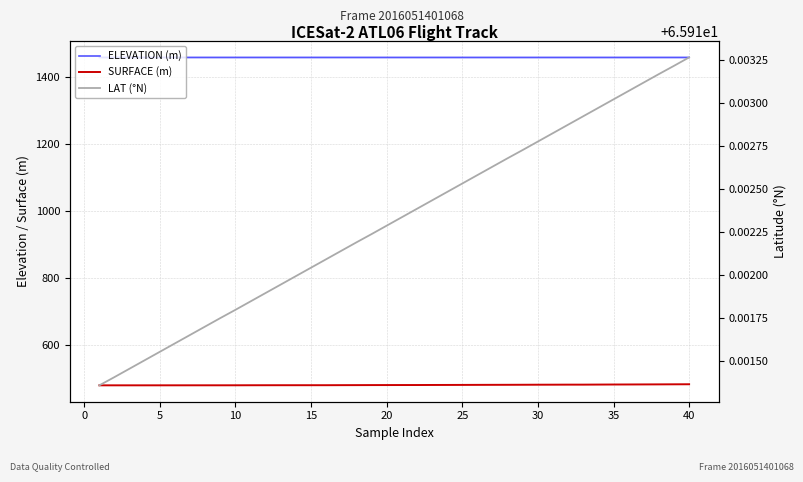

The value of ELEVATION (m) at 20 is 1457.6. True or false?

True